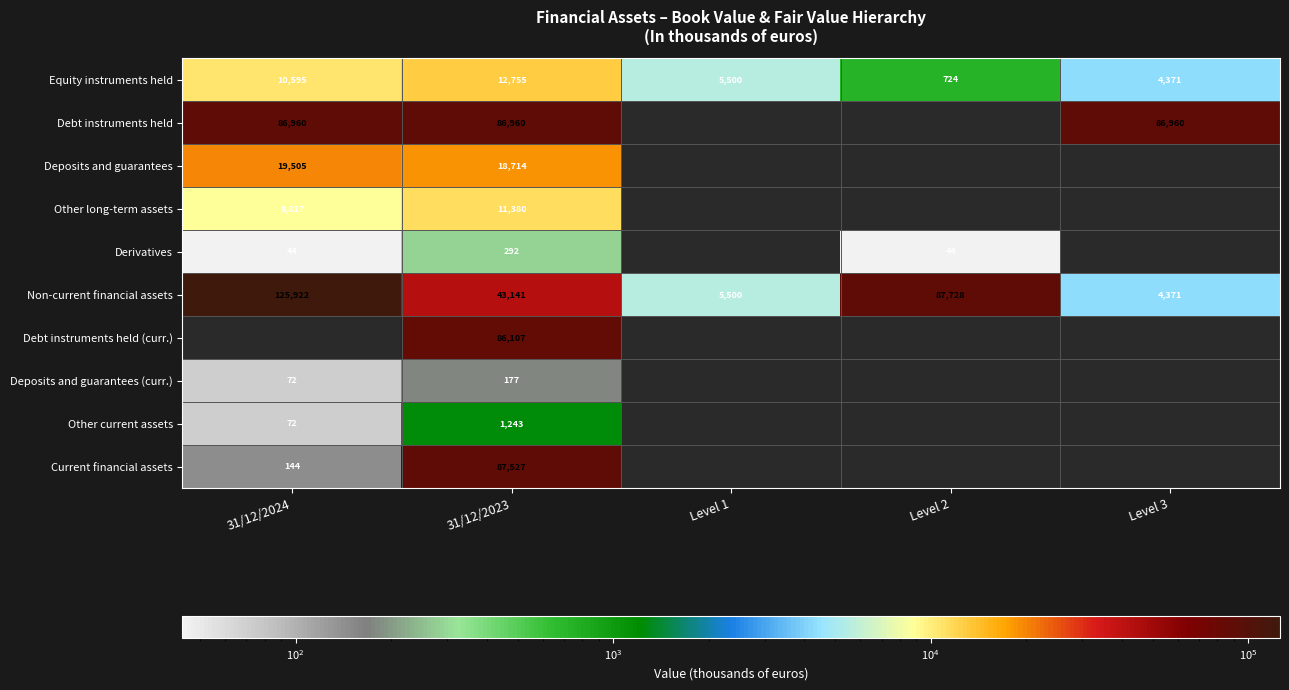

List the labels in order of Equity instruments held value, smallest first.

Level 2, Level 3, Level 1, 31/12/2024, 31/12/2023